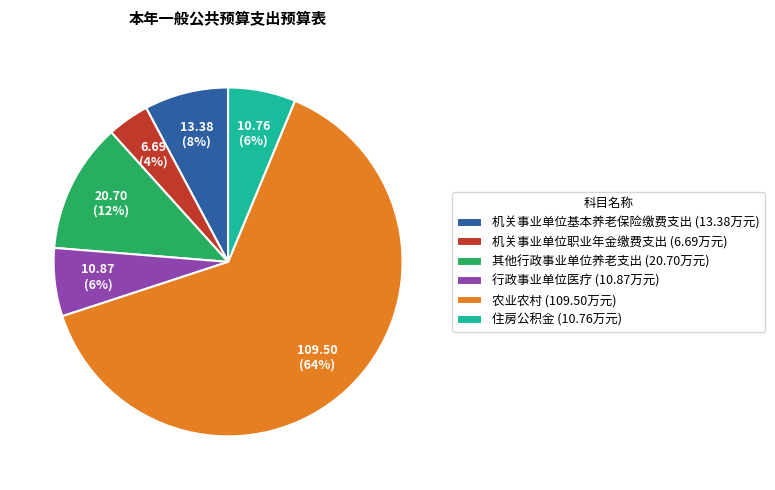

To the nearest percent, what is the combined percentage of 机关事业单位基本养老保险缴费支出 (13.38万元) and 住房公积金 (10.76万元)?

14%